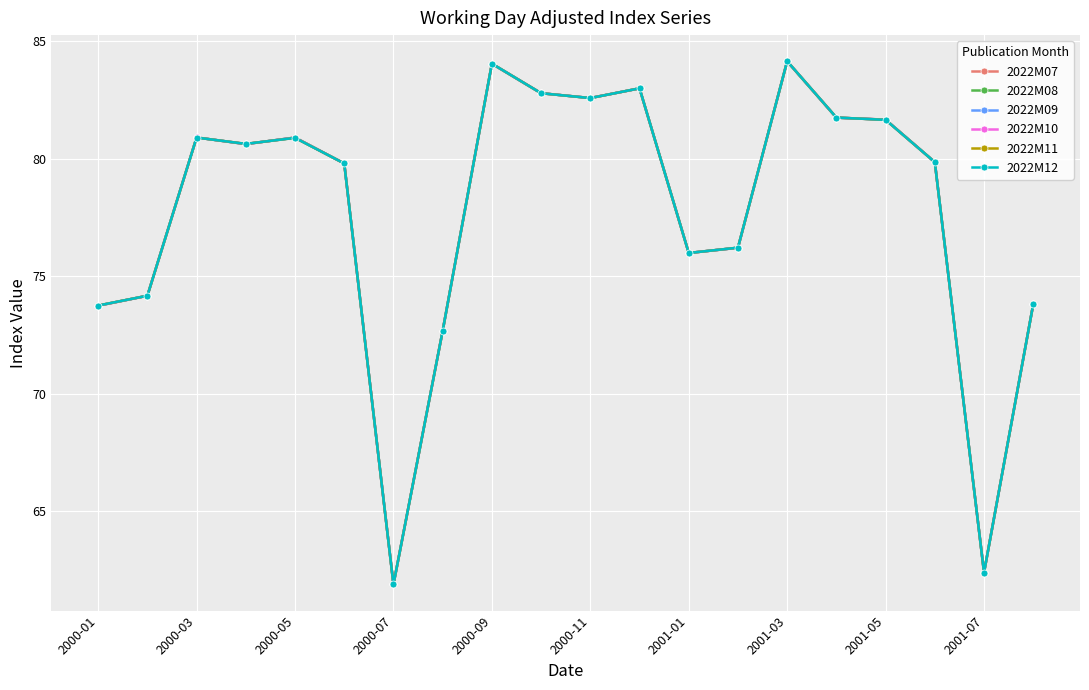

What is the maximum value shown in the chart?

84.1